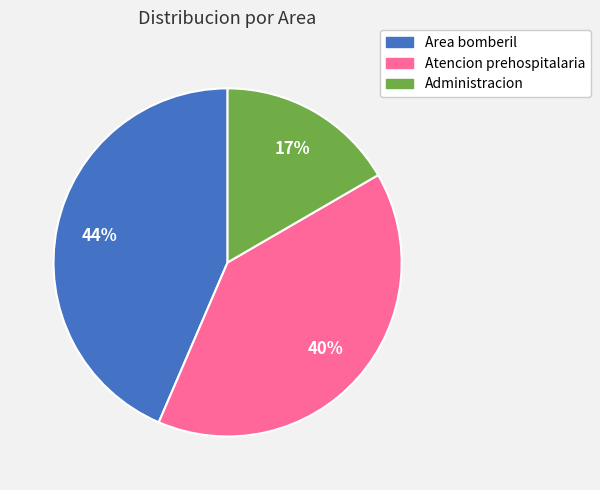

How many slices are in this pie chart?

3